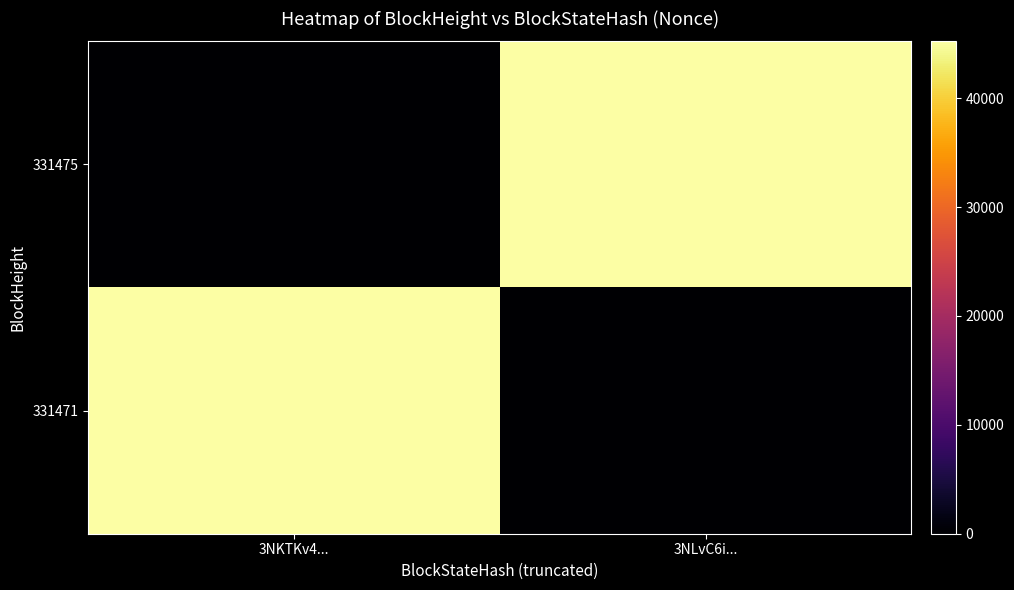

Count the number of data series in this chart.

2